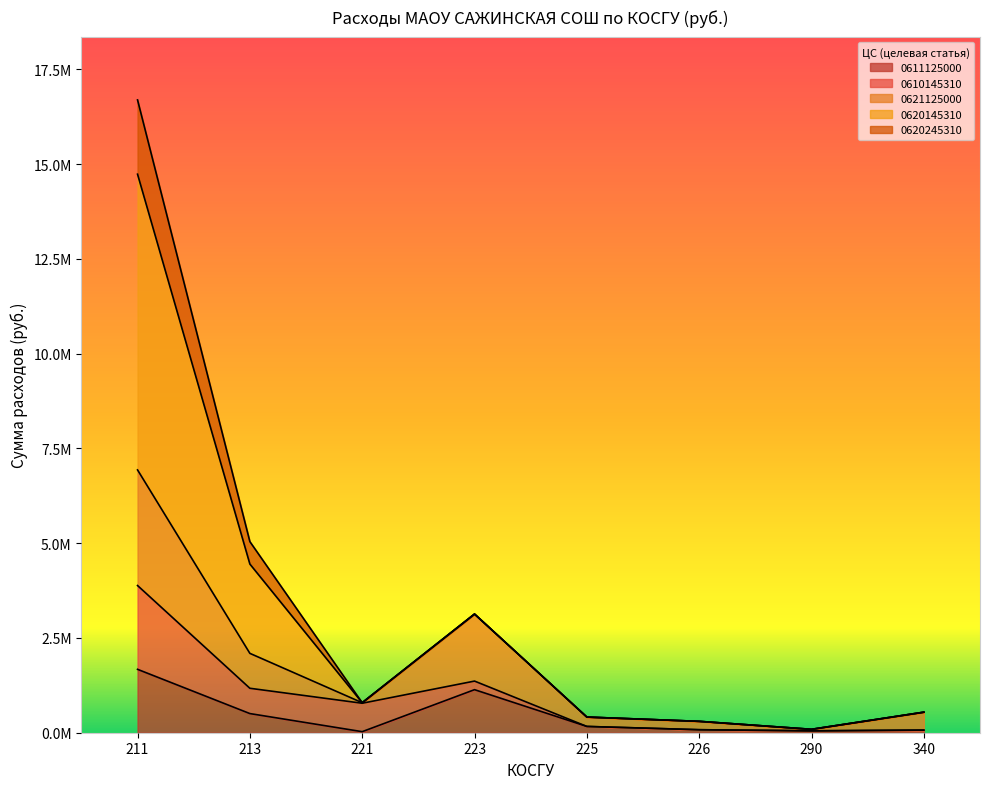

What is the greatest value displayed?

16694498